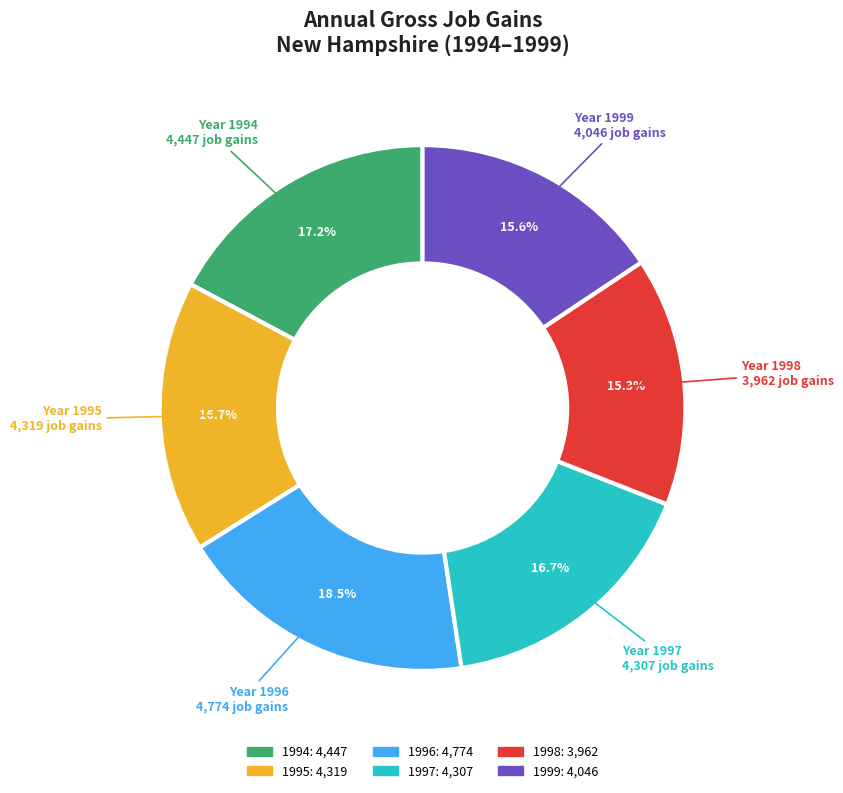

Which slice is the largest?

1996